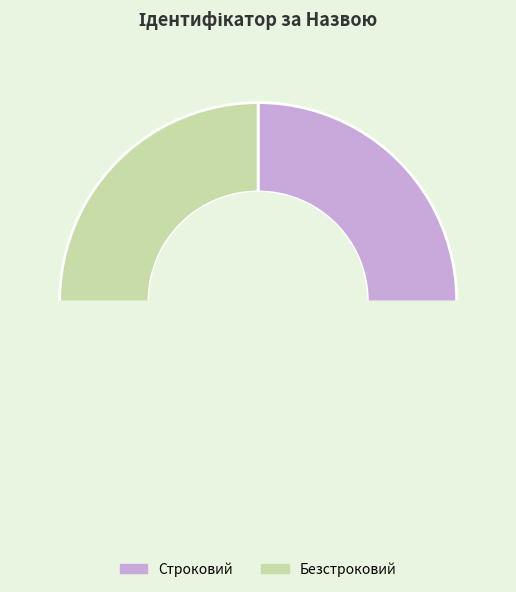

Rank the categories by value from lowest to highest.

Строковий, Безстроковий